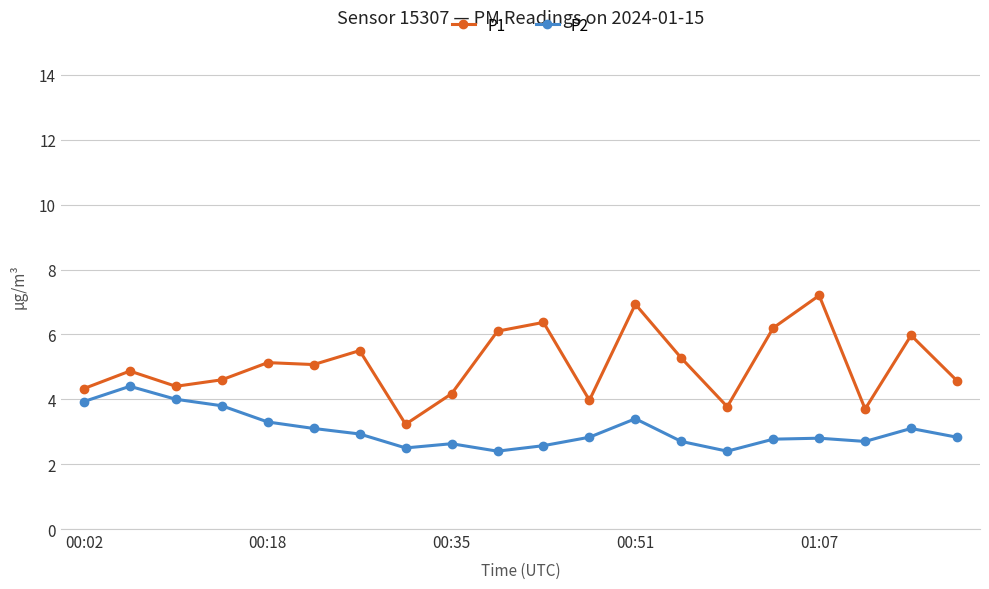

Which series has the largest range (max minus min)?

P1